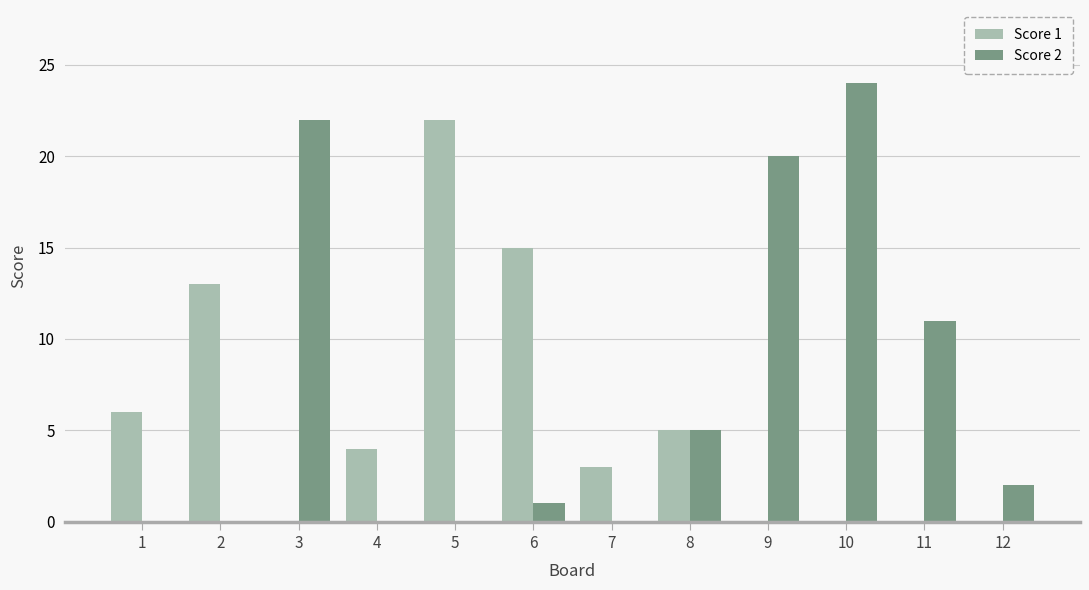

Count the number of data series in this chart.

2